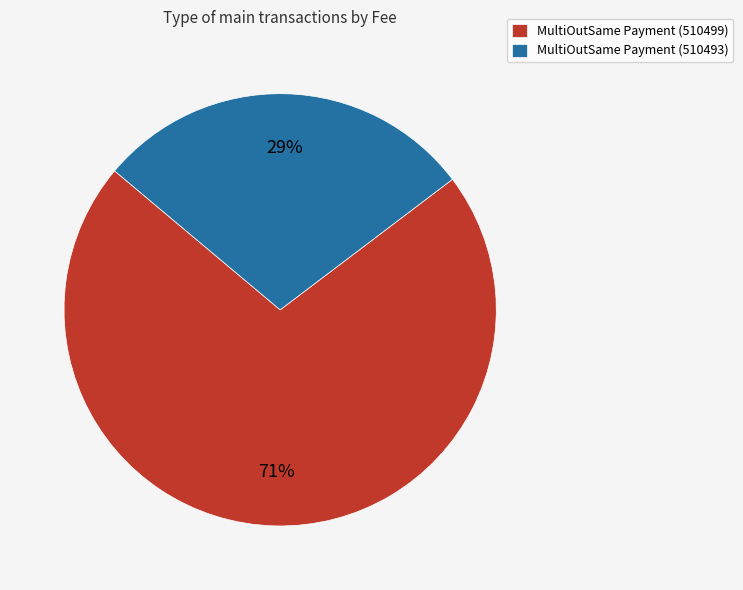

Between MultiOutSame Payment (510499) and MultiOutSame Payment (510493), which is larger?

MultiOutSame Payment (510499)